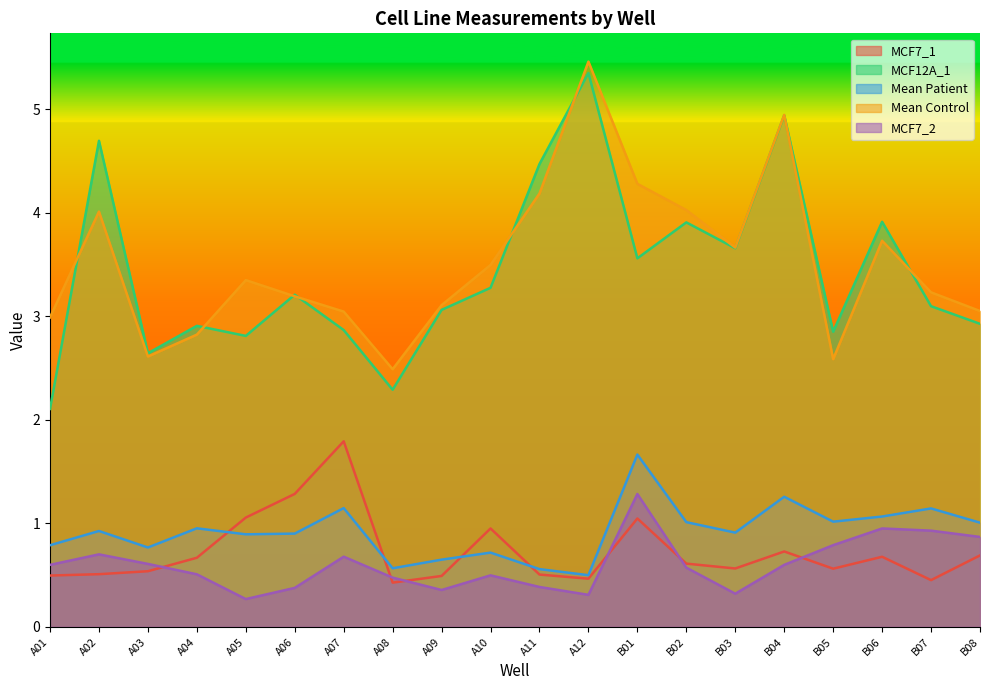

True or false: MCF12A_1 has a value of 3.9 at A03.

False